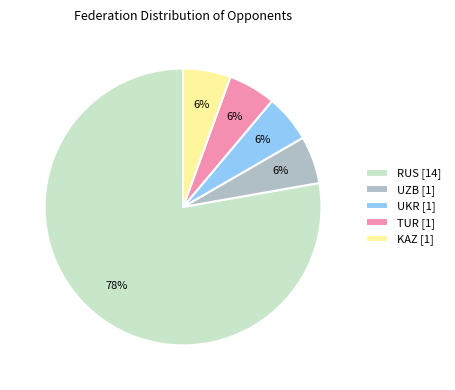

Is it true that RUS is 63% of the pie?

False